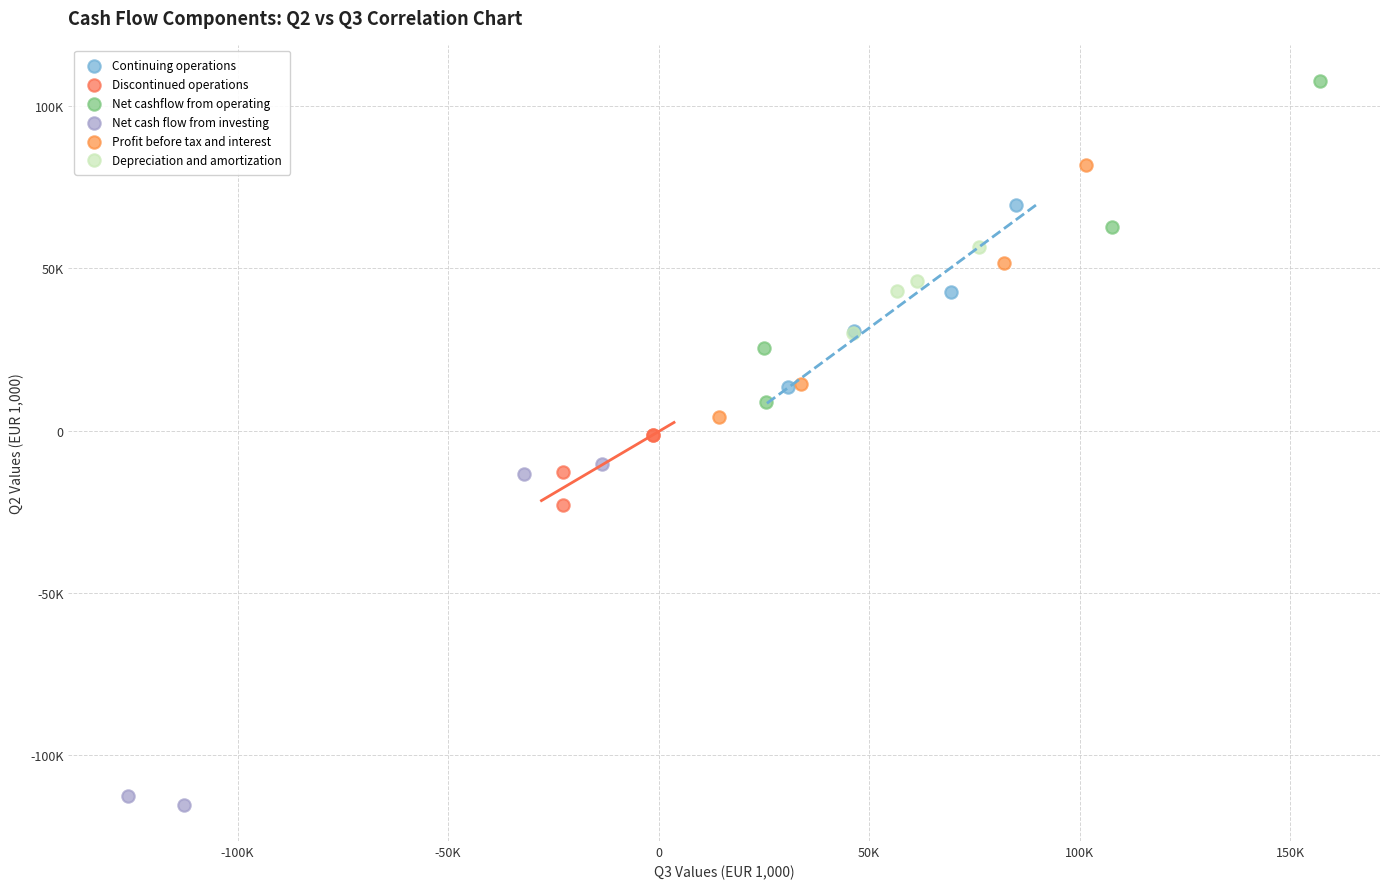

Which series reaches the maximum Y coordinate?

Net cashflow from operating